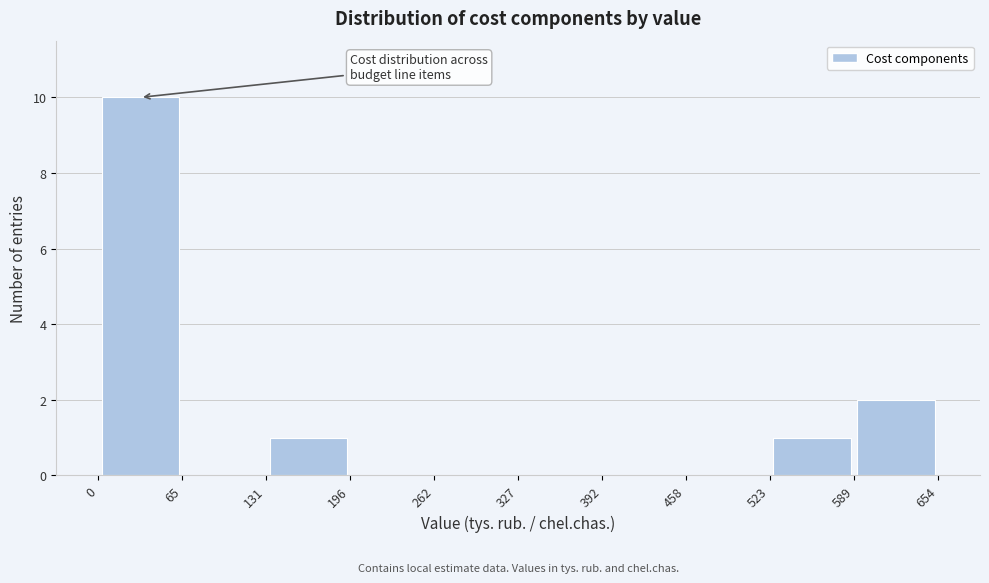

Reading left to right, transcribe this chart: for each bar, give the range it covers on the x-axis and its height. The values are not printed on the chart, so give them approximately, as read against the axis.

0 to 65: 10
65 to 131: 0
131 to 196: 1
196 to 262: 0
262 to 327: 0
327 to 392: 0
392 to 458: 0
458 to 523: 0
523 to 589: 1
589 to 654: 2